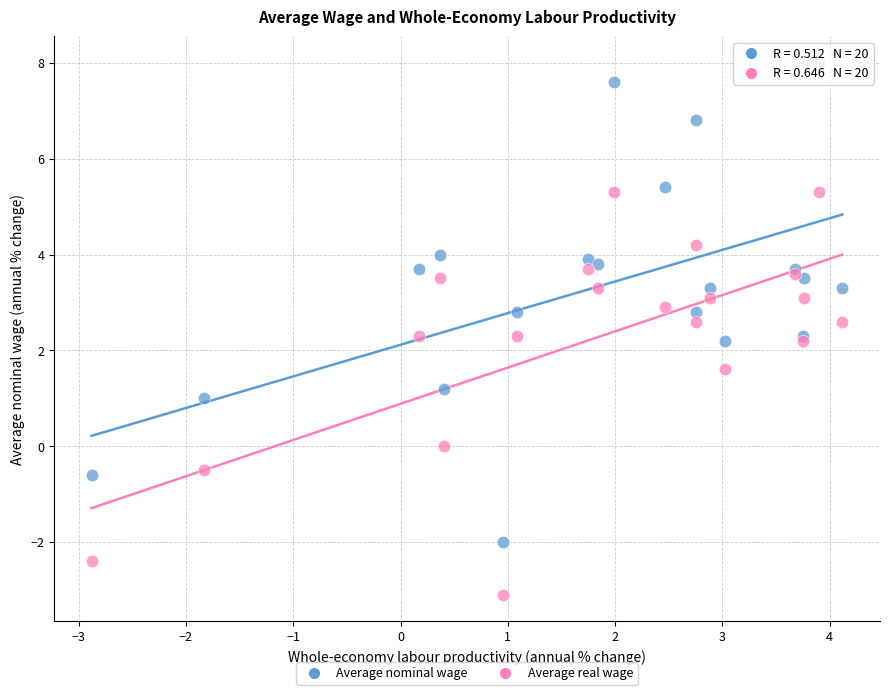

Which series has the largest Y range (max minus min)?

Average nominal wage